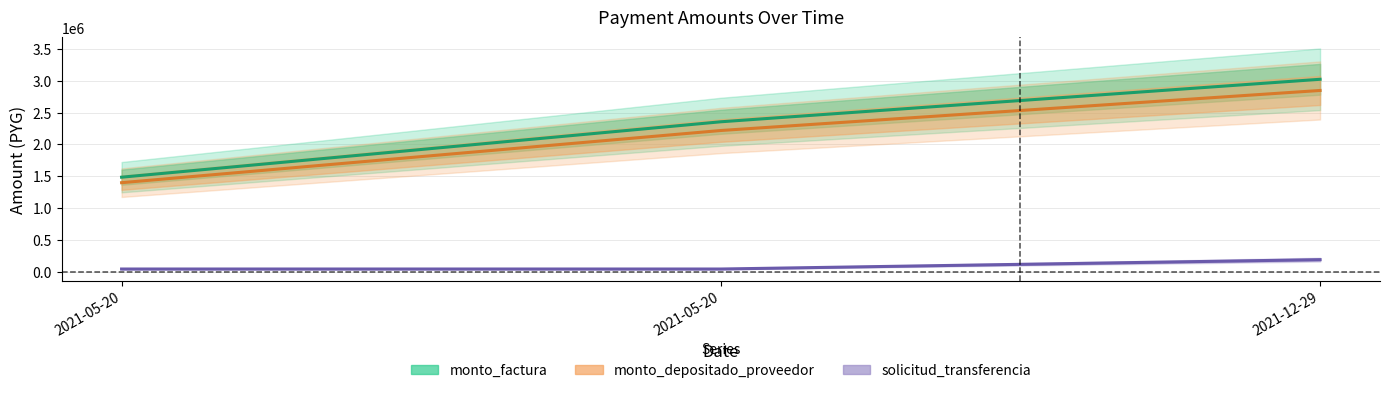

True or false: monto_depositado_proveedor has a value of 2218239 at 2021-05-20.

True